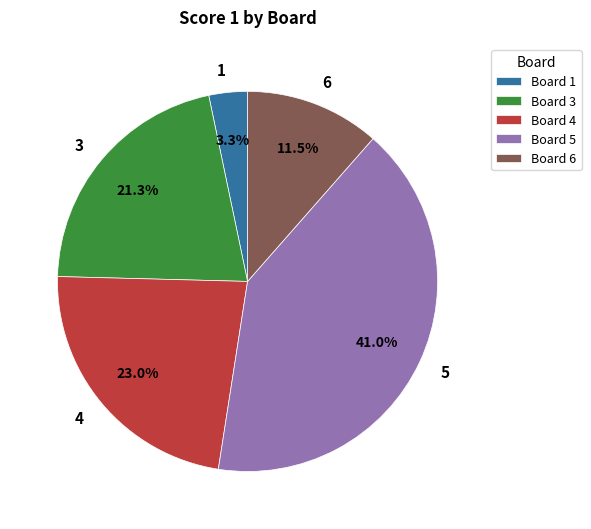

Approximately how many times larger is the value at 5 compared to 6?

3.6